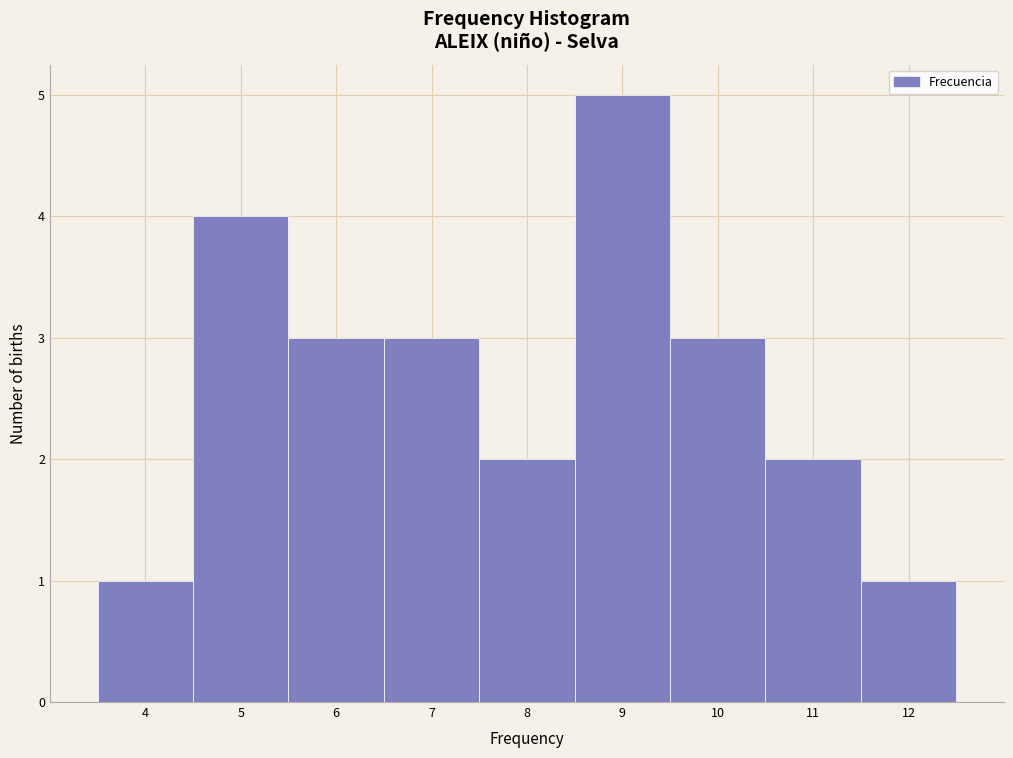

Reading left to right, transcribe this chart: for each bar, give the range it covers on the x-axis and its height. The values are not printed on the chart, so give them approximately, as read against the axis.

3.5 to 4.5: 1
4.5 to 5.5: 4
5.5 to 6.5: 3
6.5 to 7.5: 3
7.5 to 8.5: 2
8.5 to 9.5: 5
9.5 to 10.5: 3
10.5 to 11.5: 2
11.5 to 12.5: 1